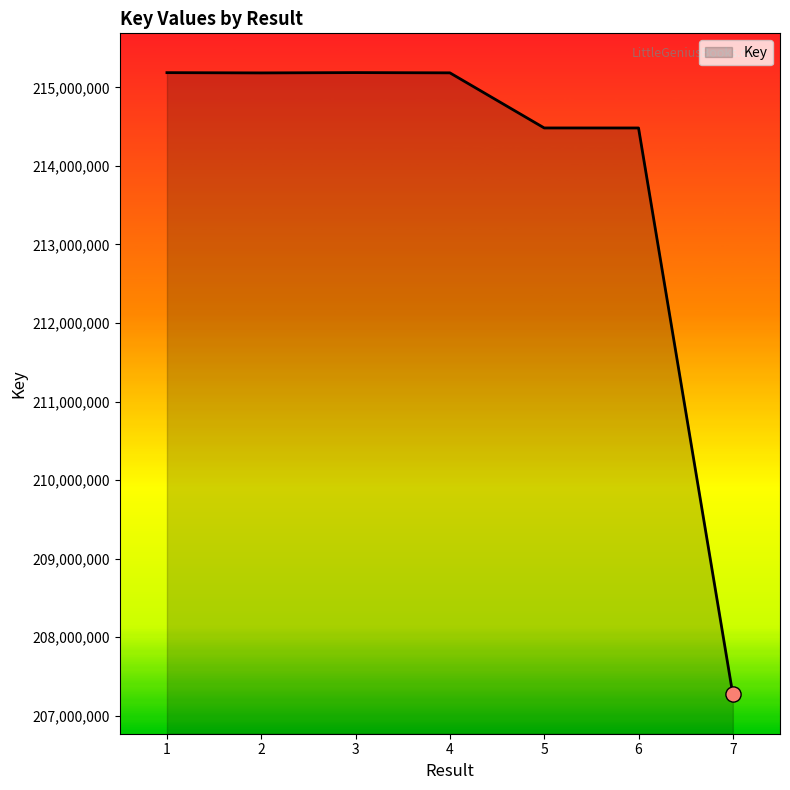

Between 3 and 6, which is larger?

3